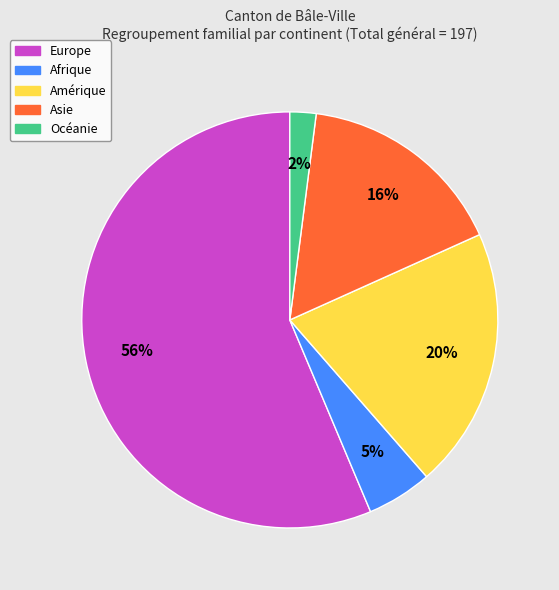

How many slices are in this pie chart?

5